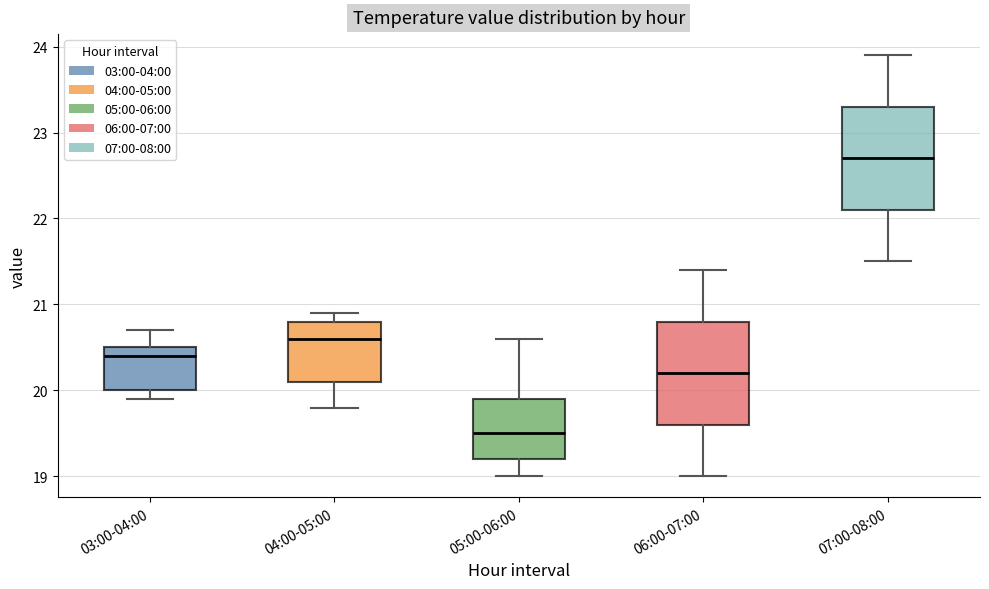

Reading left to right, read every box against the y-axis: the position of its median line, the range the box covers, and the ends of its whiskers. The values are not printed on the chart, so give them approximately, as read against the axis.

03:00-04:00: median 20.4, box 20.0 to 20.5, whiskers 19.9 to 20.7
04:00-05:00: median 20.6, box 20.1 to 20.8, whiskers 19.8 to 20.9
05:00-06:00: median 19.5, box 19.2 to 19.9, whiskers 19.0 to 20.6
06:00-07:00: median 20.2, box 19.6 to 20.8, whiskers 19.0 to 21.4
07:00-08:00: median 22.7, box 22.1 to 23.3, whiskers 21.5 to 23.9